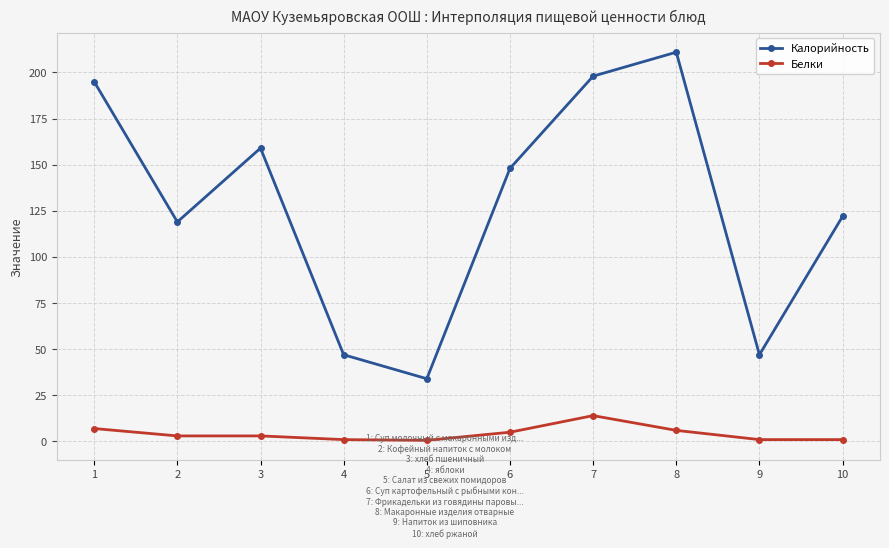

True or false: Калорийность and Белки intersect in this chart.

False